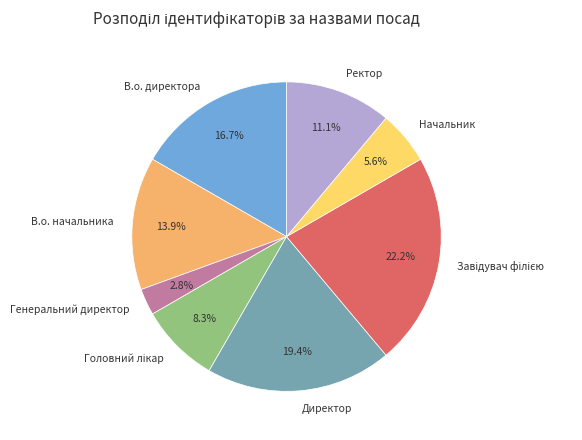

To the nearest percent, what is the average slice percentage?

12%